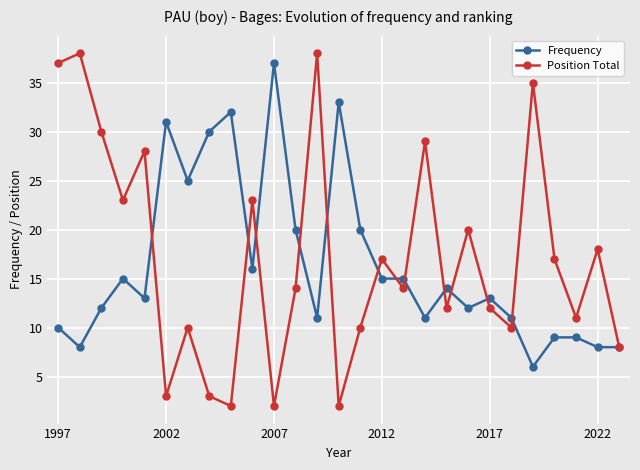

How many interior local peaks does the Position Total series have?

10